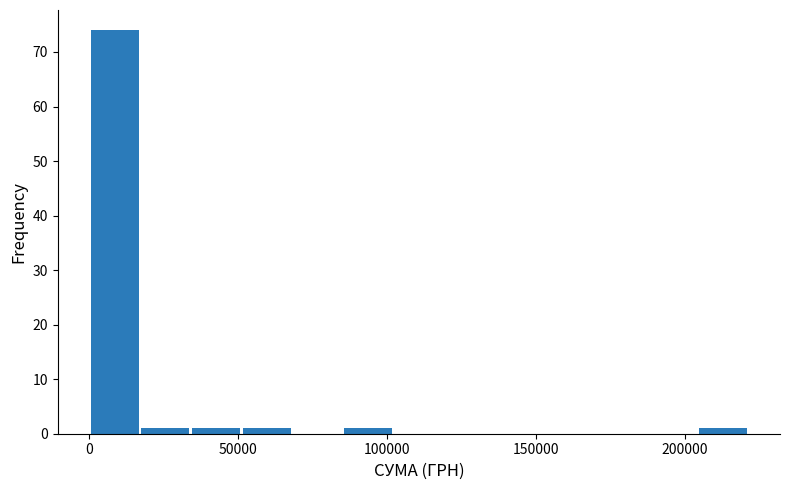

Around what value on the x-axis is the tallest bar? Give the approximate position of its centre, as read against the axis.

10000